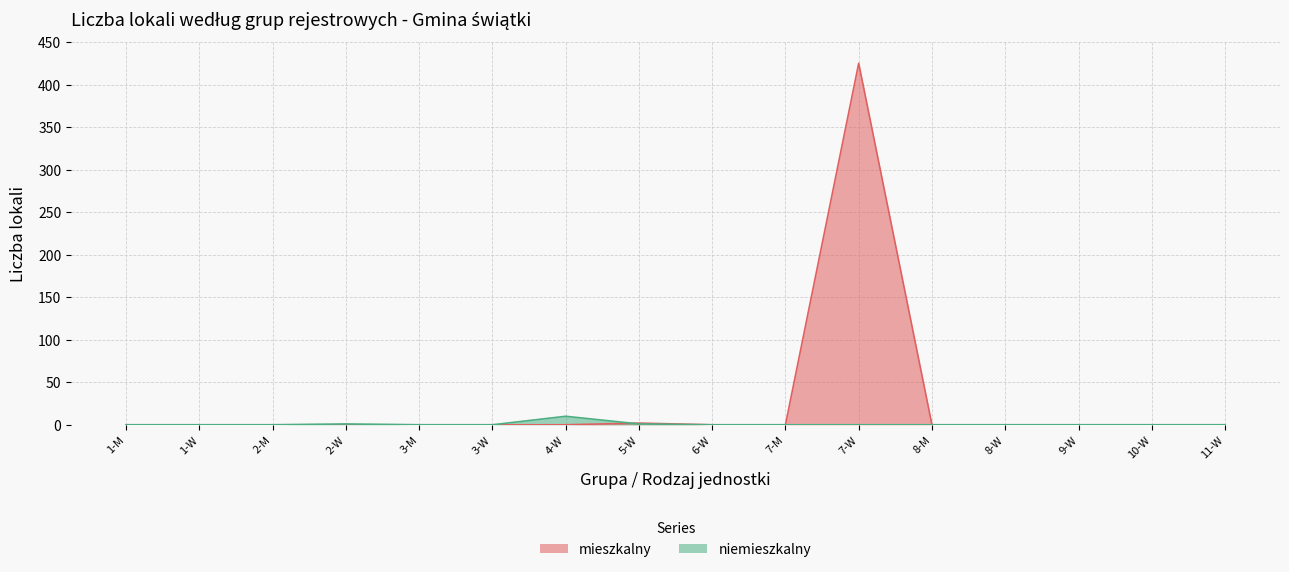

Reading right to left, extract all data points from this chart.

mieszkalny: 0	0	0	0	0	425	0	0	2	0	0	0	0	0	0	0
niemieszkalny: 0	0	0	0	0	0	0	0	1	10	0	0	1	0	0	0